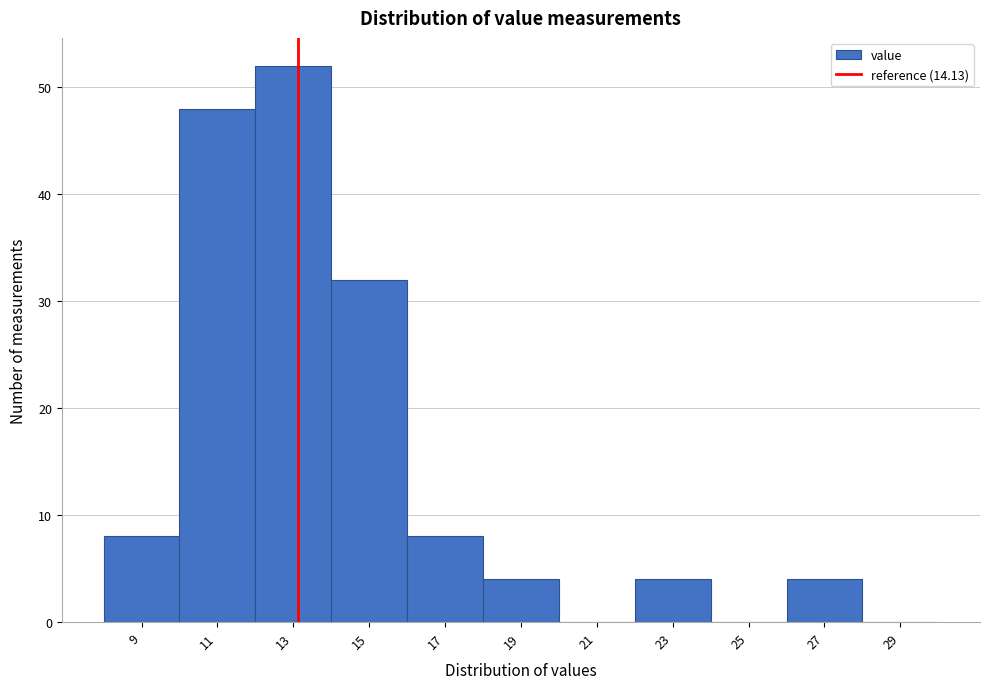

Reading right to left, what are all the values shown in this chart?

29=0	27=4	25=0	23=4	21=0	19=4	17=8	15=32	13=52	11=48	9=8